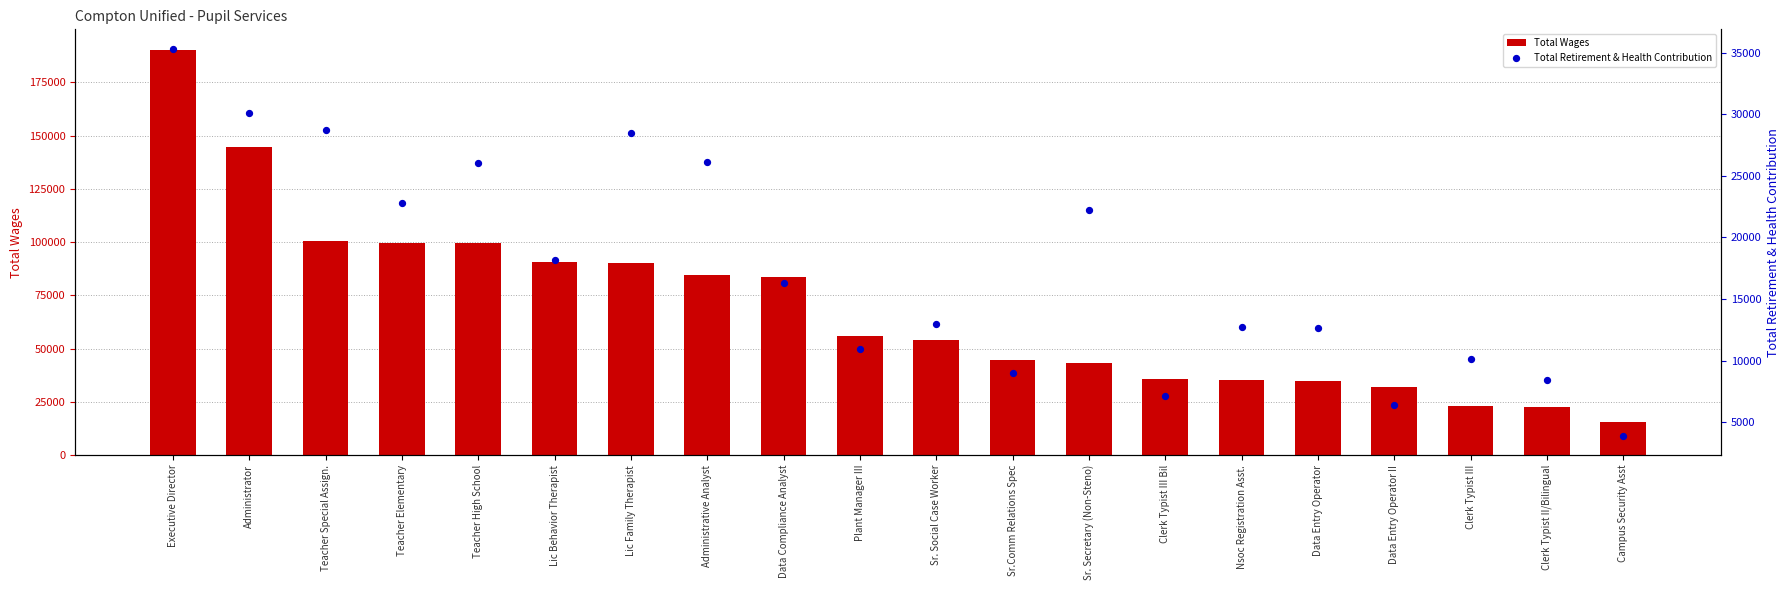

Which series has the largest total across all categories?

Total Wages